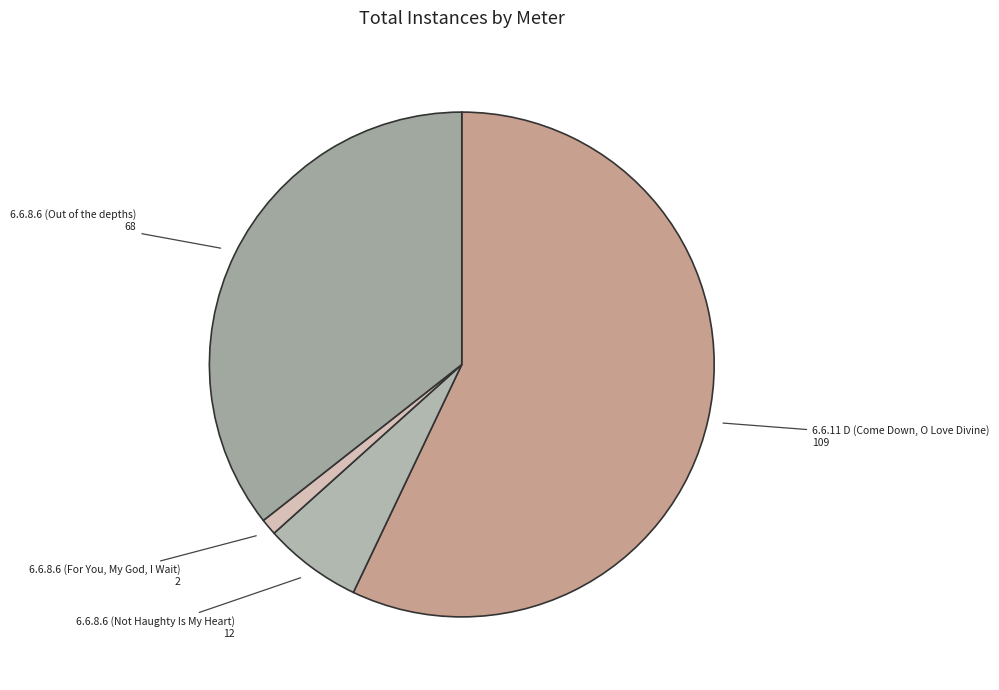

Is the sum of 6.6.11 D (Come Down, O Love Divine) and 6.6.8.6 (Out of the depths) greater than half?

Yes